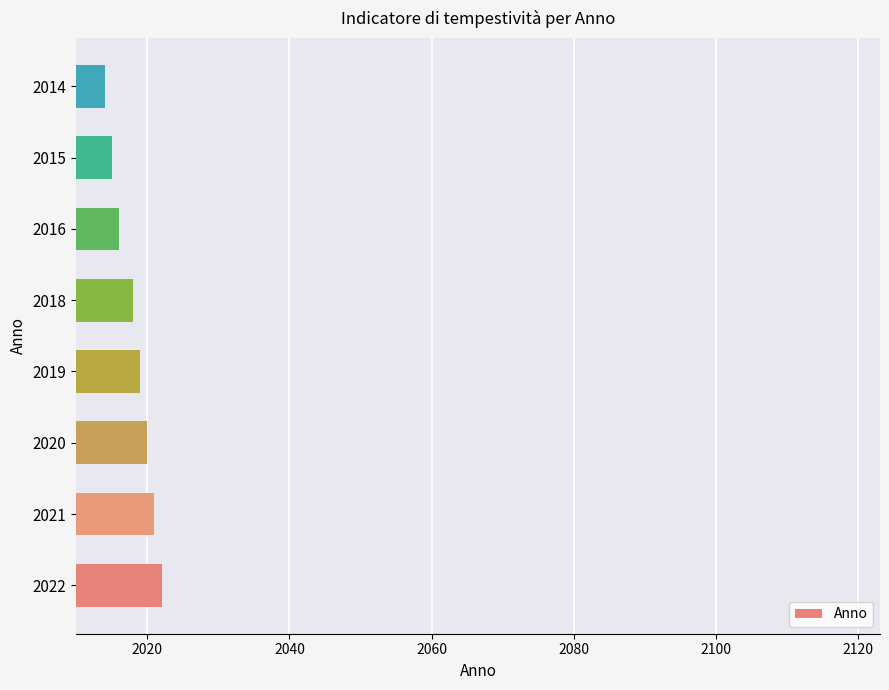

Reading bottom to top, what are all the values shown in this chart?

2022	2021	2020	2019	2018	2016	2015	2014